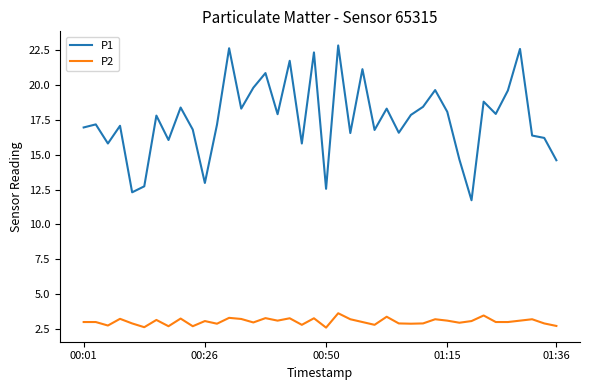

What is the greatest value displayed?

22.8